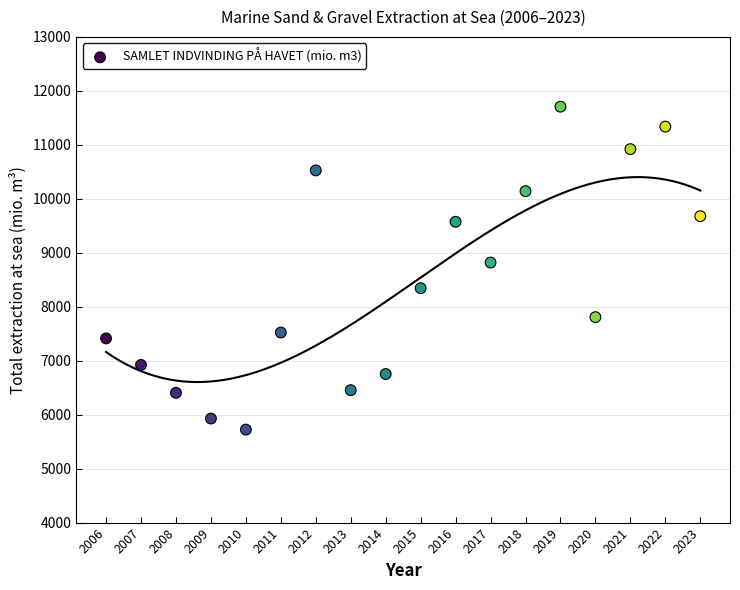

What Y value in the scatter plot is closest to 8715?

8819